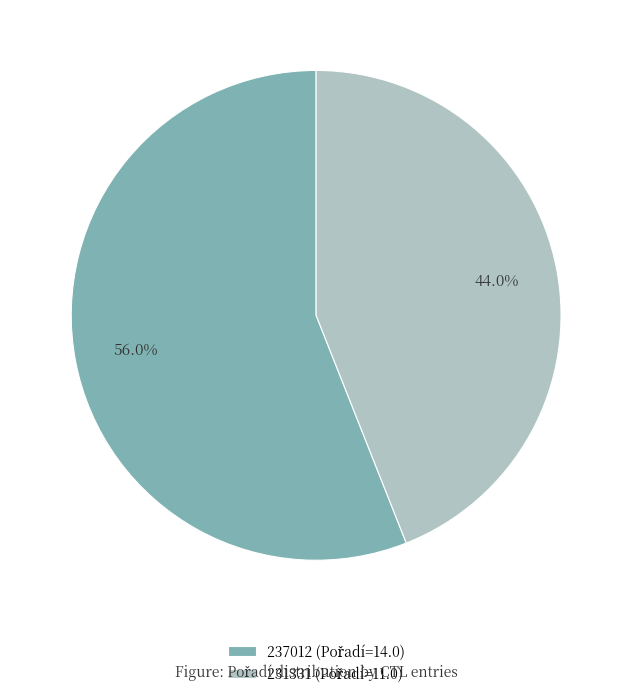

Combined, do 231331 and 237012 account for over 50%?

Yes